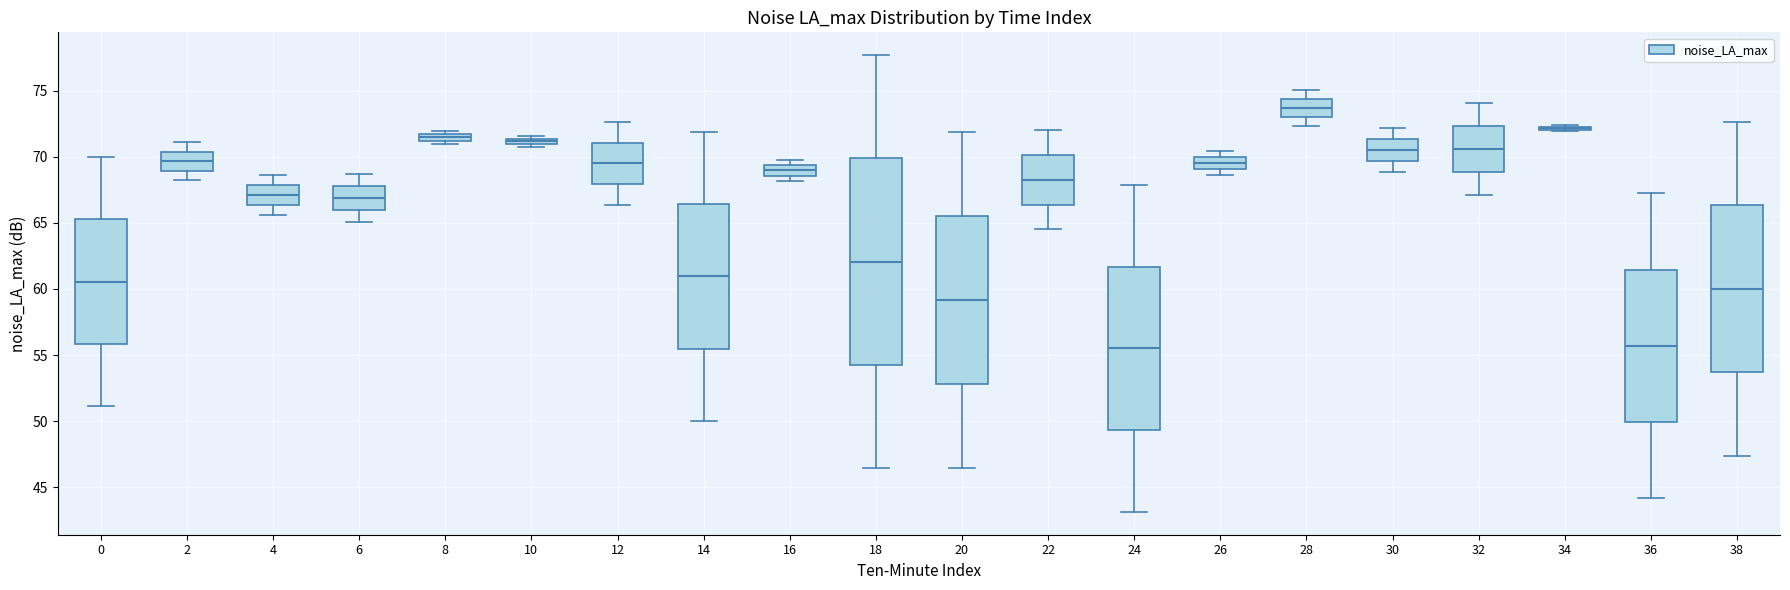

Which box is the tallest, from its lower edge to its upper edge?

18